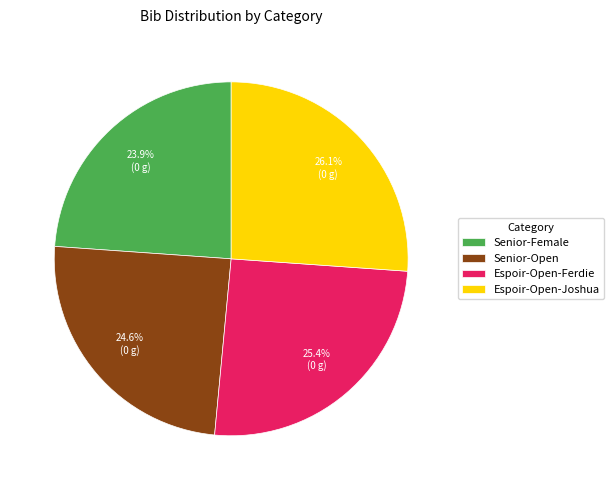

Is Espoir-Open-Joshua the majority of the pie?

No